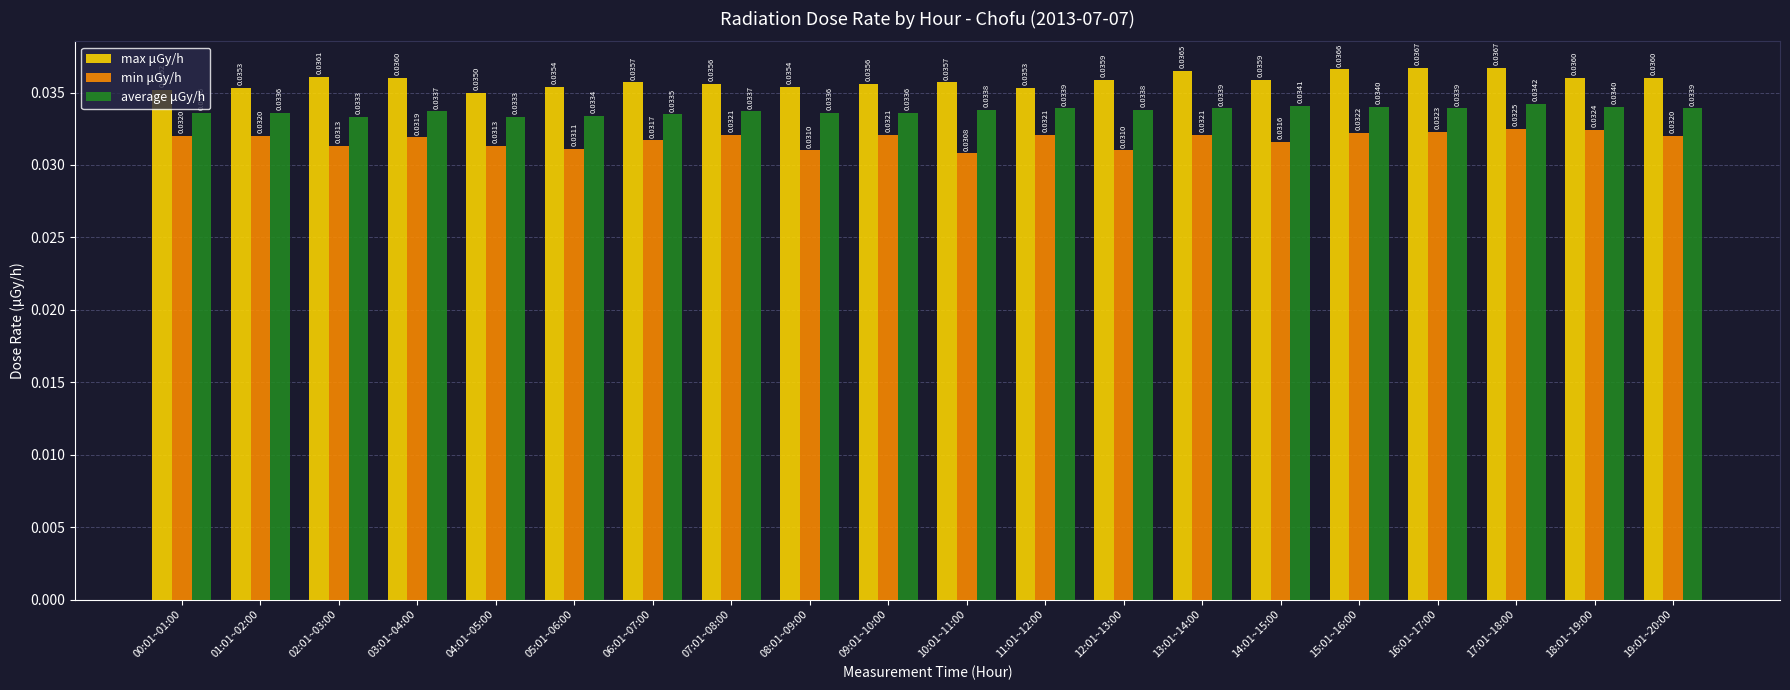

How many distinct data groups are displayed?

3